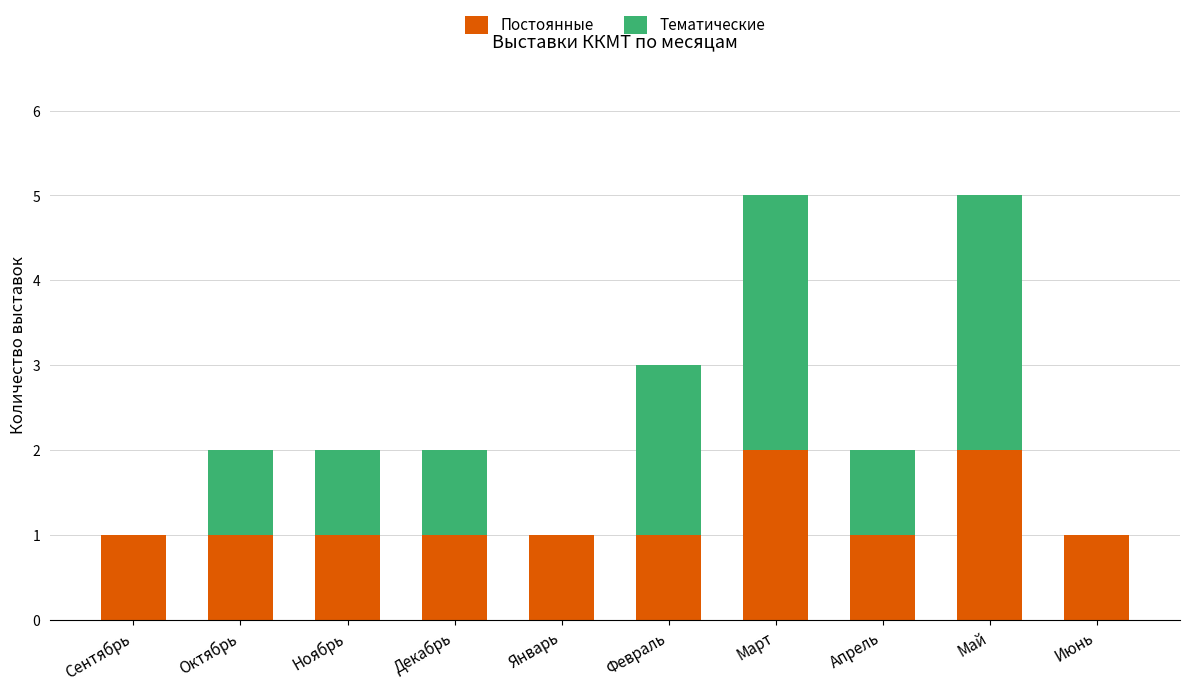

How many categories are shown in the chart?

10